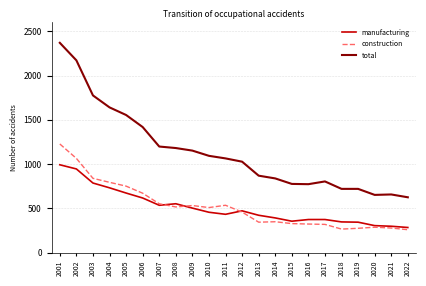

Which series has the largest total across all categories?

total